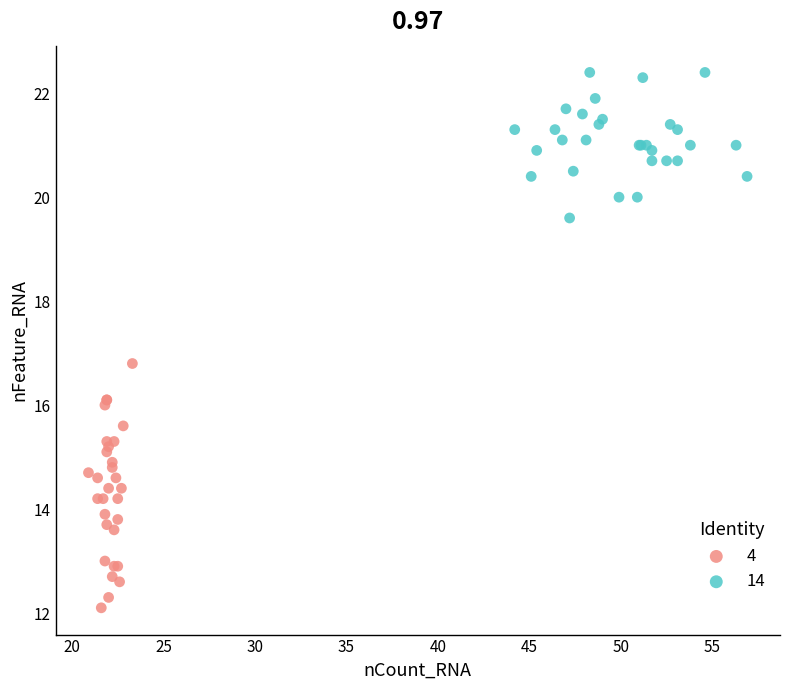

What are all the series names shown in the legend?

4, 14